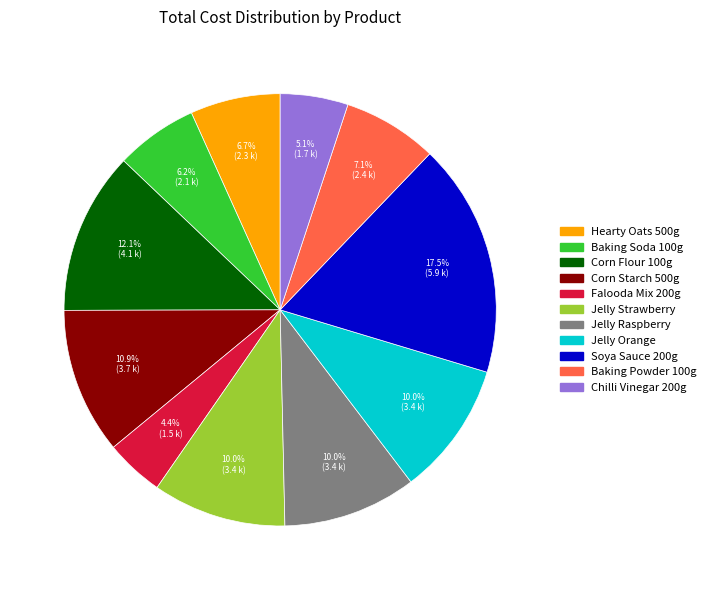

Is there a majority slice in this chart?

No